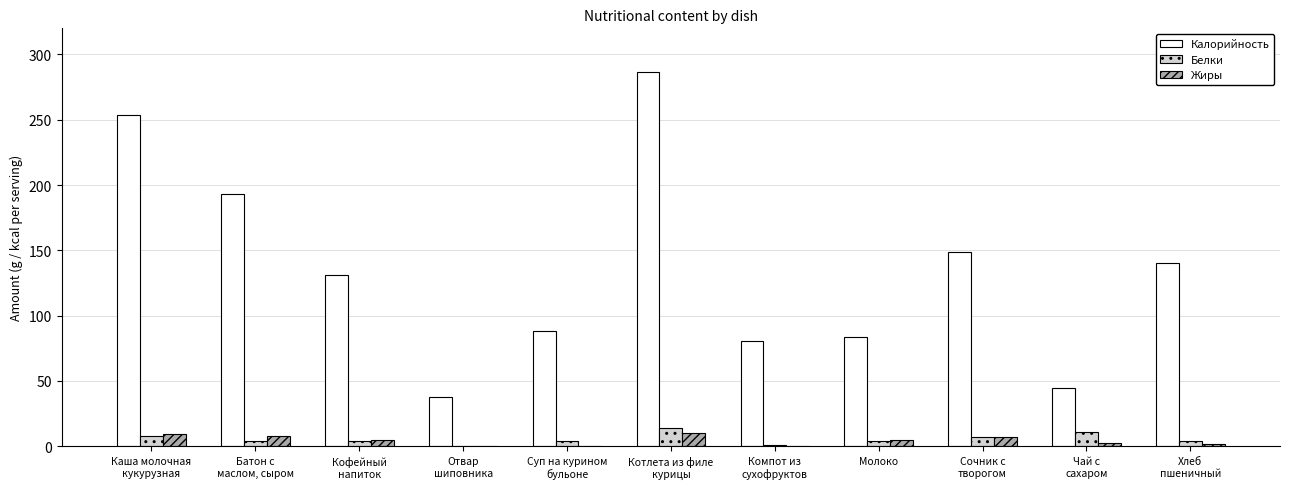

How many series are shown in this chart?

3